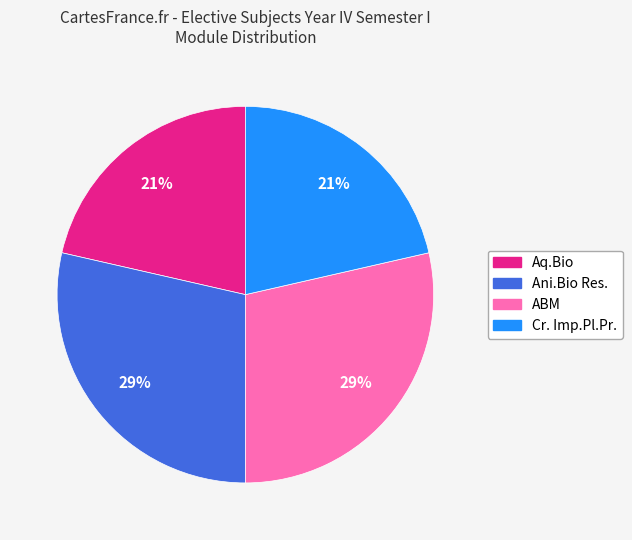

Is there a majority slice in this chart?

No